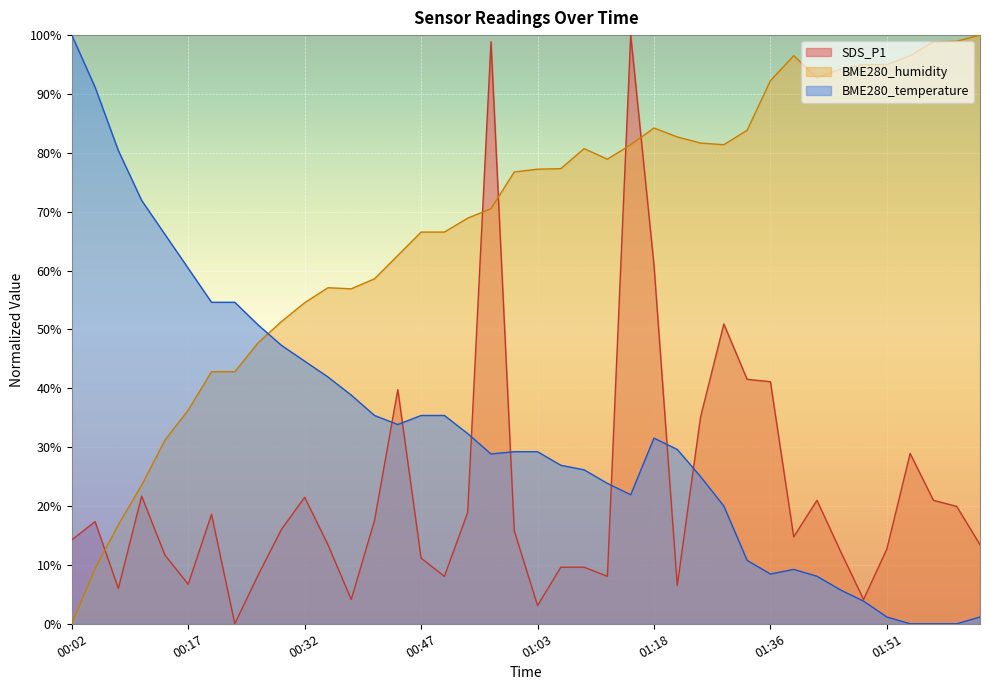

What is the label of the 22nd point from the right?

00:57